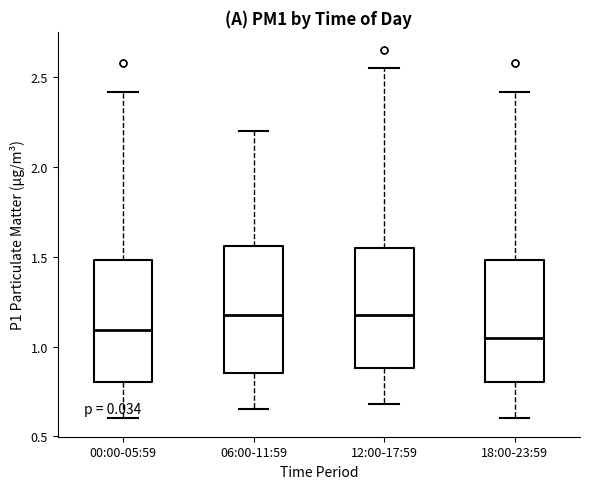

Where does the upper whisker of the box for 00:00-05:59 end on the y-axis? The values are not printed on the chart, so give them approximately, as read against the axis.

2.40